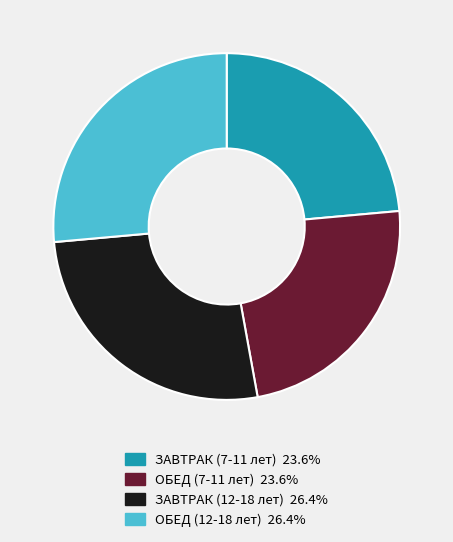

Between ОБЕД (7-11 лет) and ОБЕД (12-18 лет), which is larger?

ОБЕД (12-18 лет)